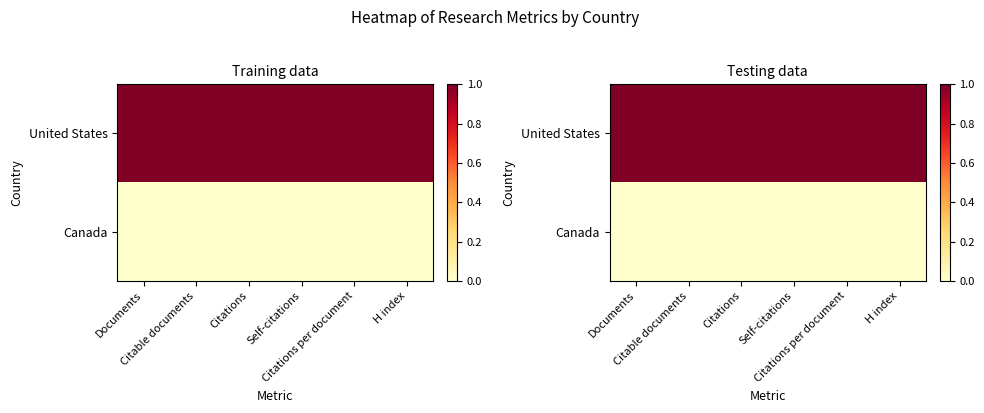

Rank the series at Citations per document from highest to lowest value.

United States, Canada